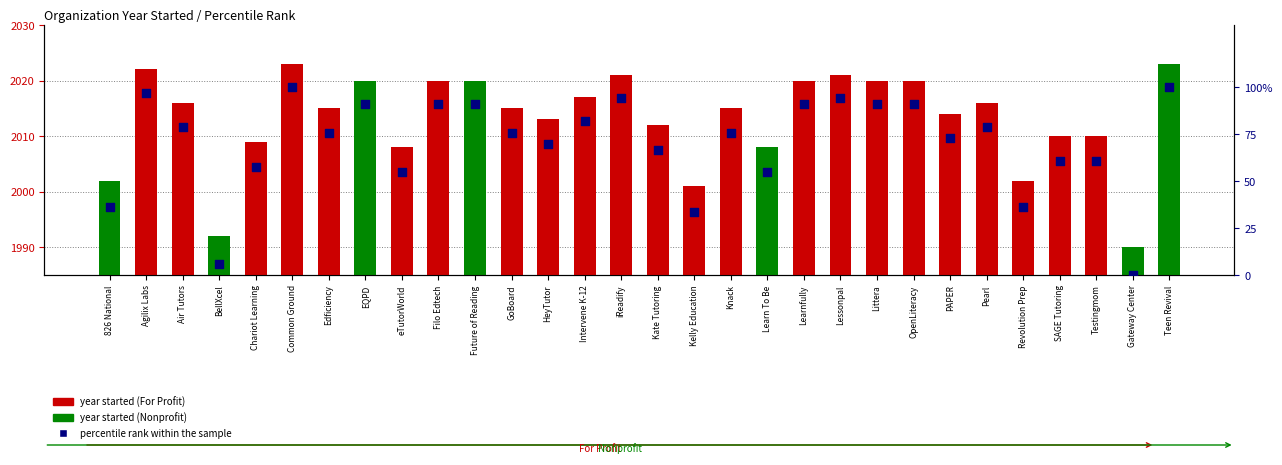

What is the total value across all series at EQPD?

2110.9